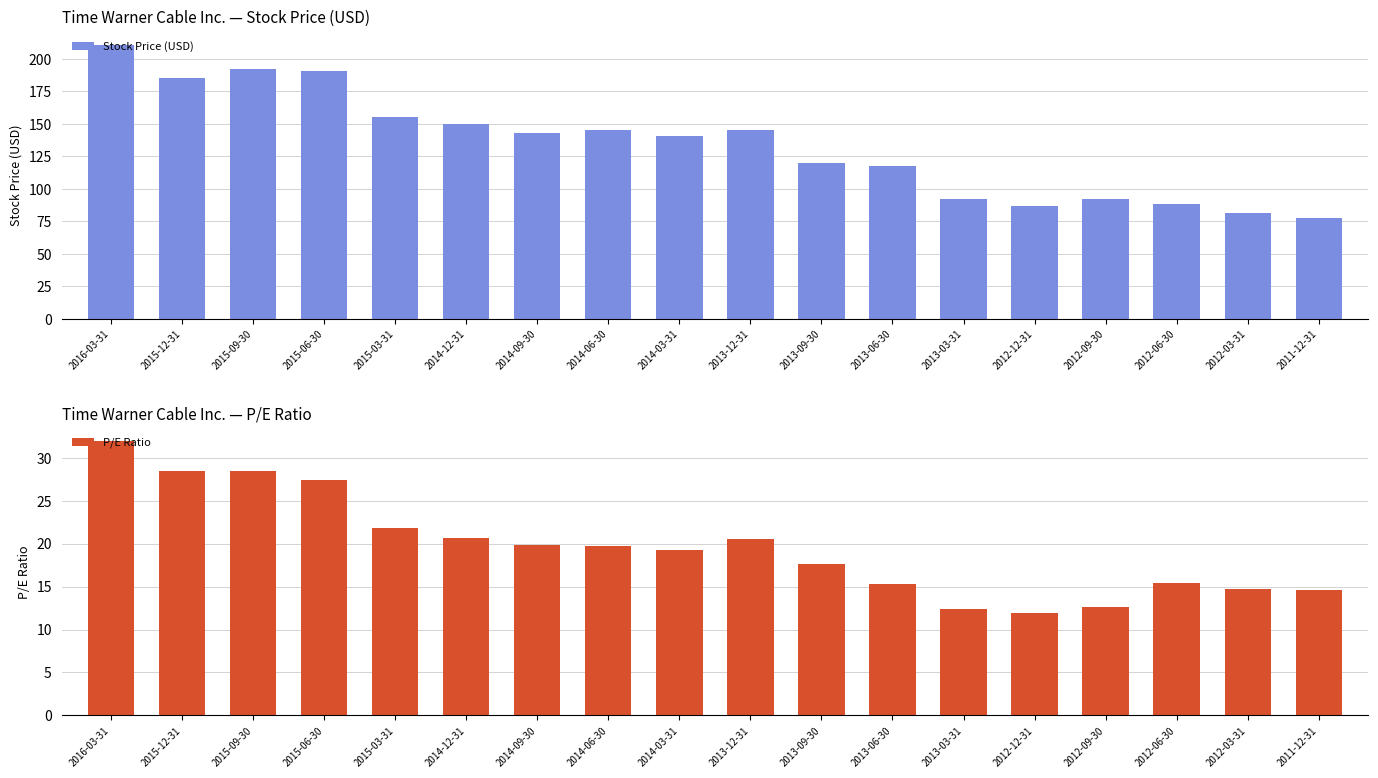

Reading left to right, transcribe all the data shown in this chart.

Stock Price (USD): 2016-03-31=210.8	2015-12-31=185.0	2015-09-30=191.8	2015-06-30=190.8	2015-03-31=155.5	2014-12-31=149.7	2014-09-30=142.9	2014-06-30=145.1	2014-03-31=140.4	2013-12-31=145.0	2013-09-30=120.2	2013-06-30=117.7	2013-03-31=92.2	2012-12-31=86.9	2012-09-30=91.9	2012-06-30=87.9	2012-03-31=81.1	2011-12-31=77.7
P/E Ratio: 2016-03-31=31.9	2015-12-31=28.4	2015-09-30=28.4	2015-06-30=27.4	2015-03-31=21.9	2014-12-31=20.7	2014-09-30=19.9	2014-06-30=19.8	2014-03-31=19.2	2013-12-31=20.6	2013-09-30=17.6	2013-06-30=15.3	2013-03-31=12.3	2012-12-31=11.9	2012-09-30=12.6	2012-06-30=15.4	2012-03-31=14.7	2011-12-31=14.7